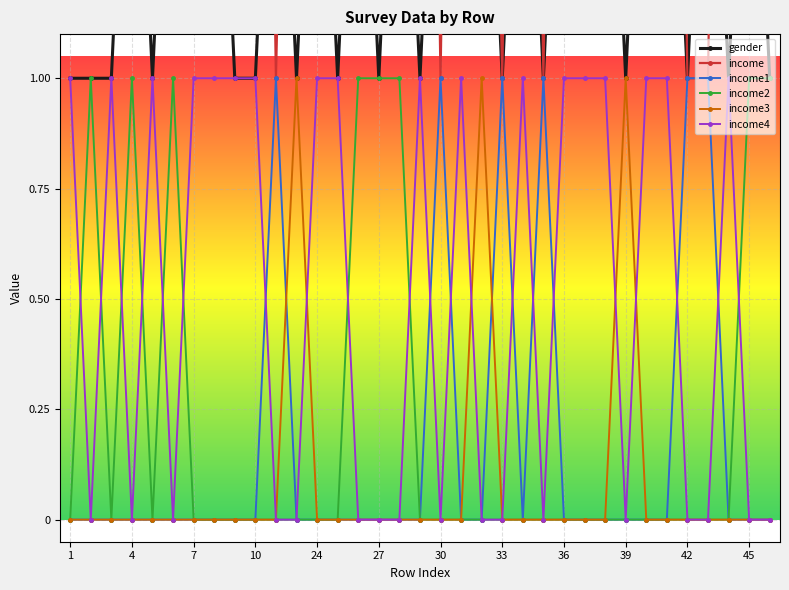

True or false: income1 and gender intersect in this chart.

False